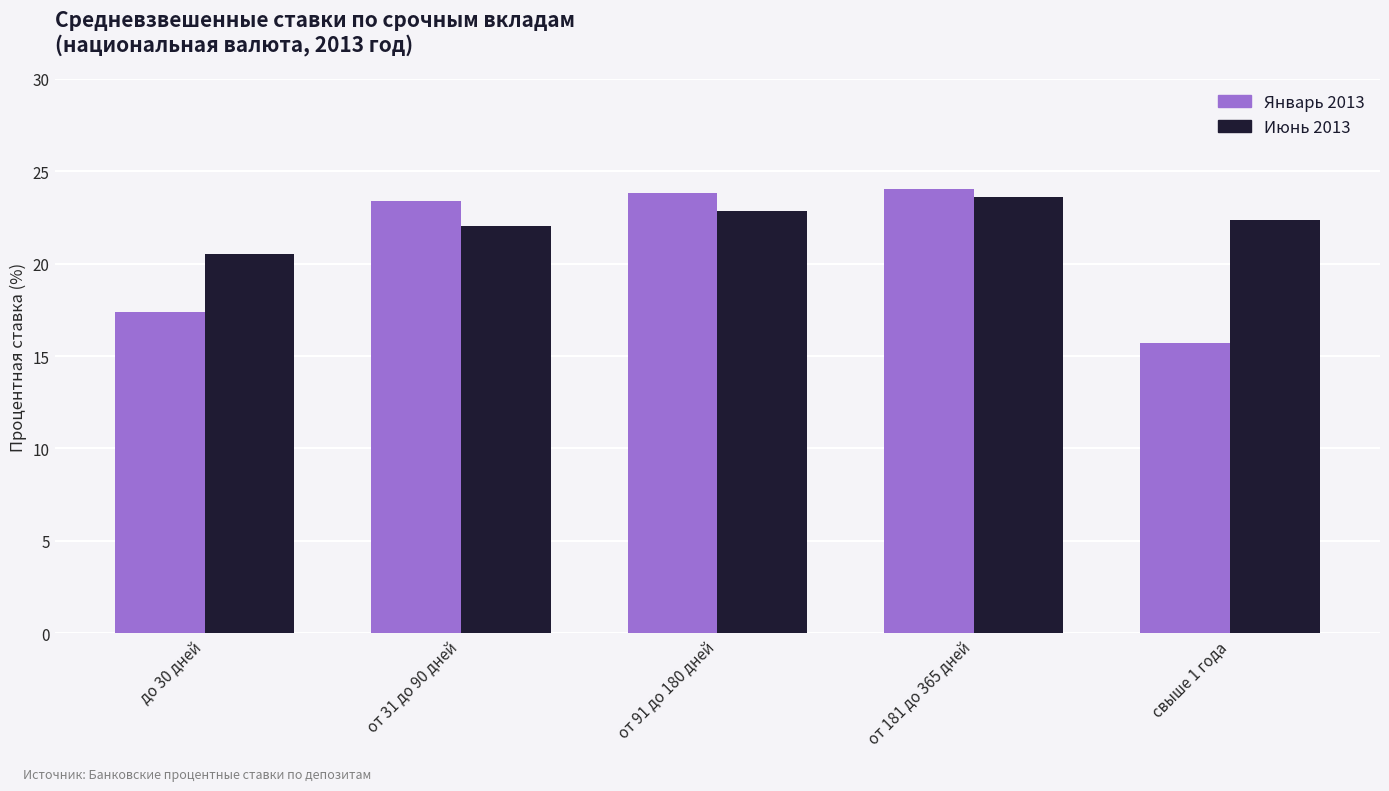

What is the label of the 3rd bar from the right?

от 91 до 180 дней